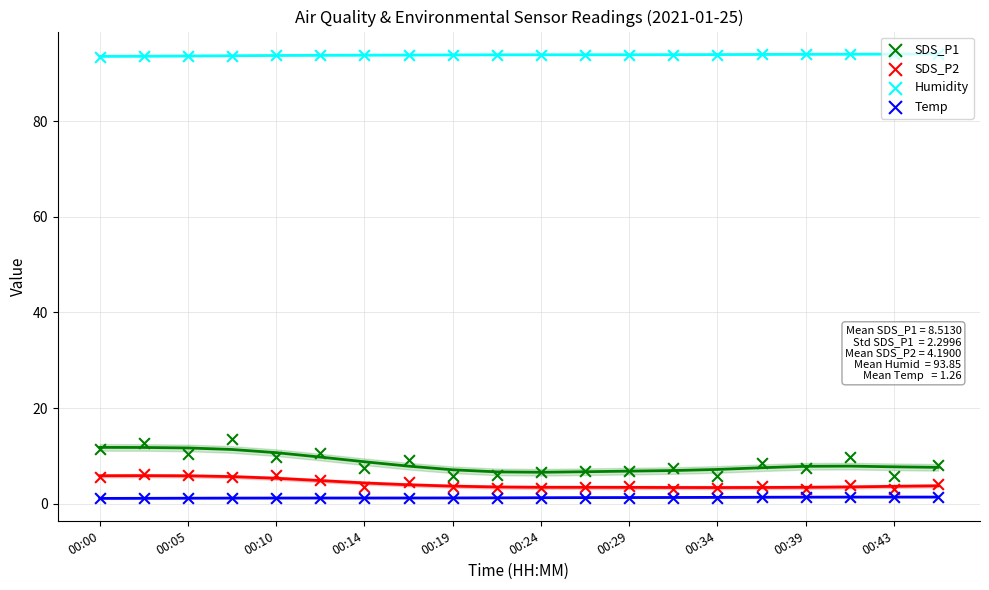

What is the total value across all series at 13?

105.7